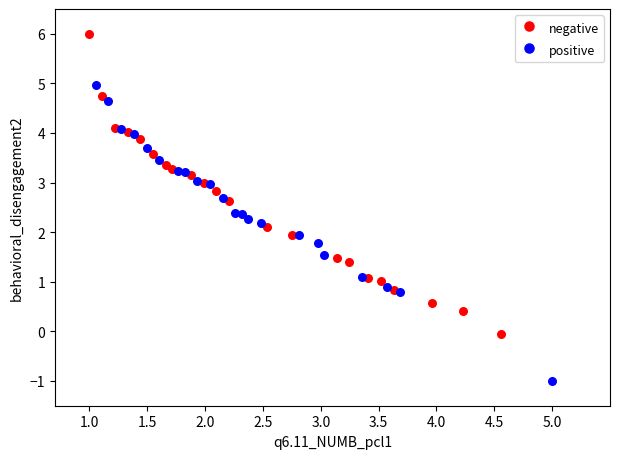

Which series contains the lowest Y value?

positive